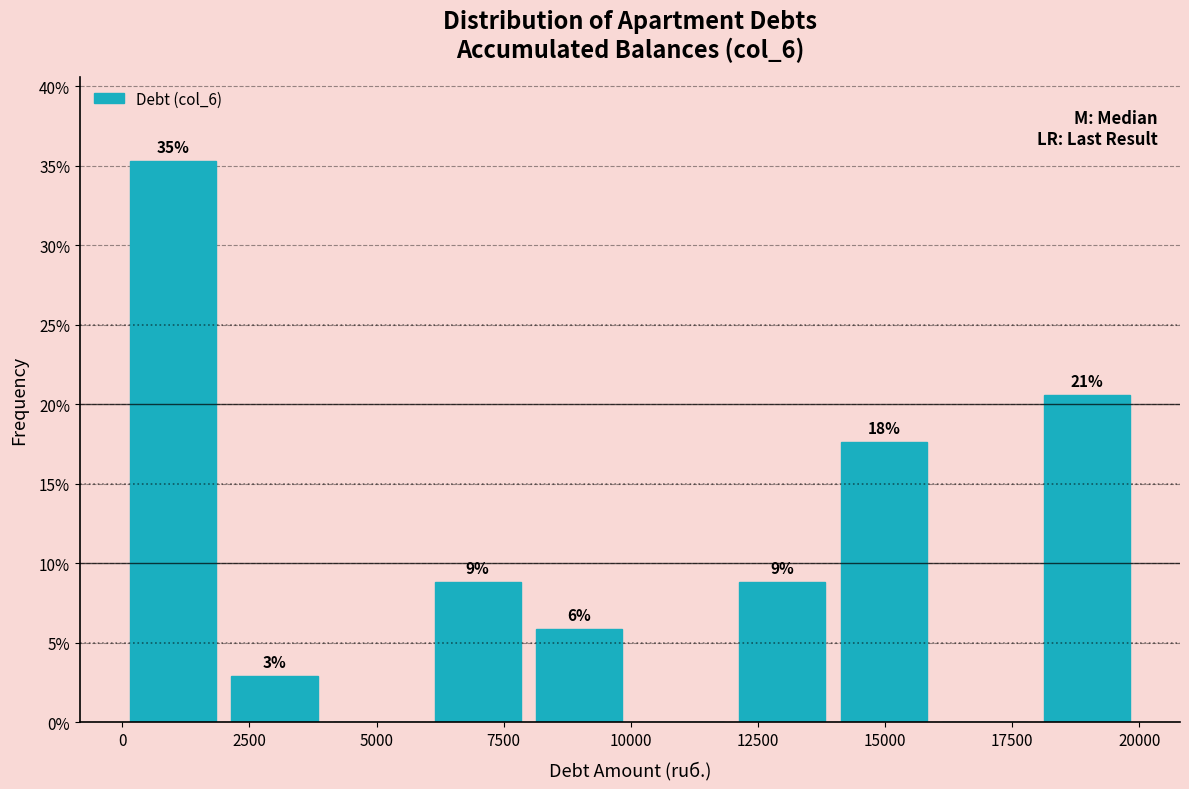

Around what value on the x-axis is the tallest bar? Give the approximate position of its centre, as read against the axis.

1000